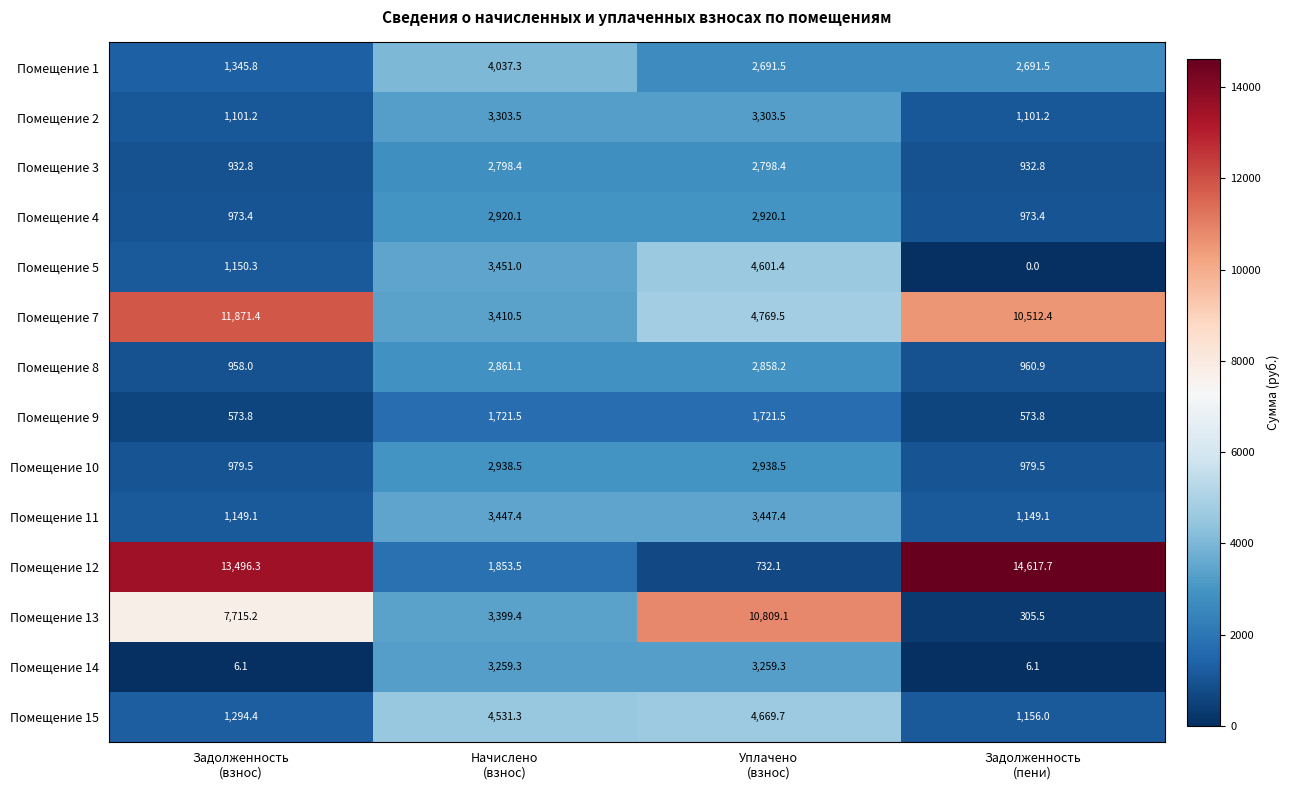

What is the sum of all Помещение 15 values?

11651.4